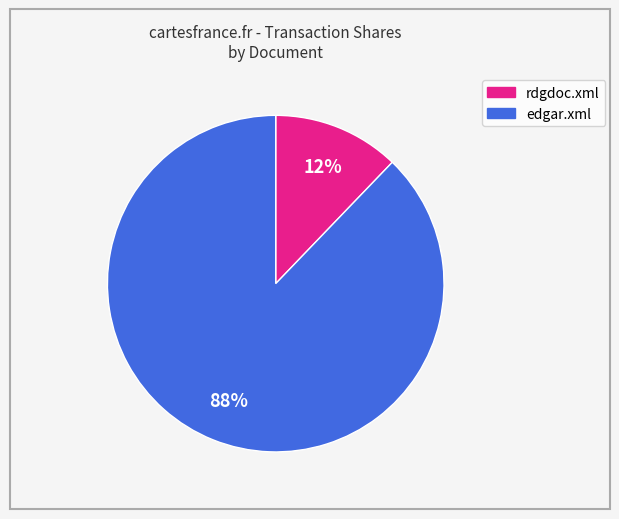

What percentage is the rdgdoc.xml slice, to the nearest percent?

12%